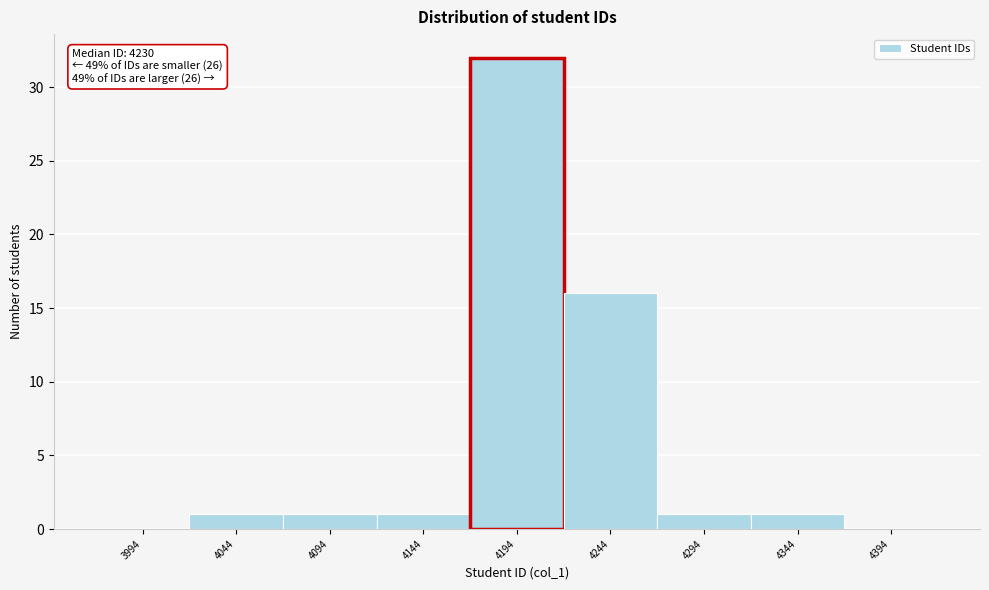

Reading left to right, list all the values displayed in this chart.

3994=0	4044=1	4094=1	4144=1	4194=32	4244=16	4294=1	4344=1	4394=0